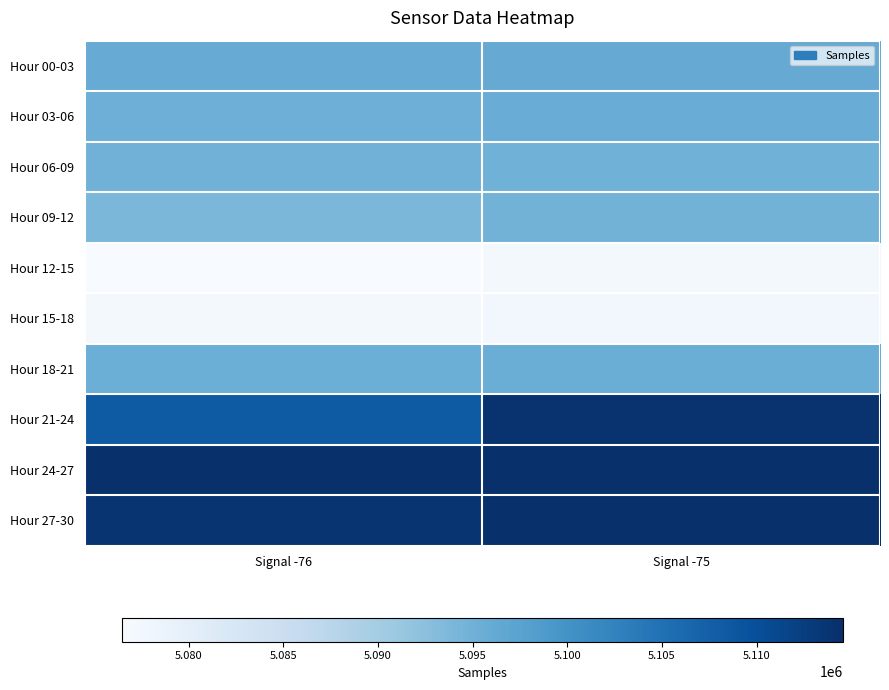

Reading left to right, list all the values displayed in this chart.

Hour 00-03: Signal -76=5095944	Signal -75=5096046
Hour 03-06: Signal -76=5095355	Signal -75=5095798
Hour 06-09: Signal -76=5094865	Signal -75=5094930
Hour 09-12: Signal -76=5093921	Signal -75=5094725
Hour 12-15: Signal -76=5076465	Signal -75=5077162
Hour 15-18: Signal -76=5077270	Signal -75=5077456
Hour 18-21: Signal -76=5095372	Signal -75=5095651
Hour 21-24: Signal -76=5108280	Signal -75=5114008
Hour 24-27: Signal -76=5114322	Signal -75=5114394
Hour 27-30: Signal -76=5113779	Signal -75=5114564